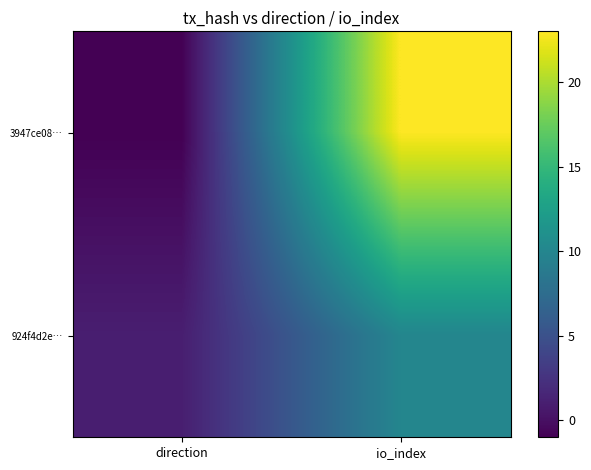

Between io_index and direction, which is larger?

io_index